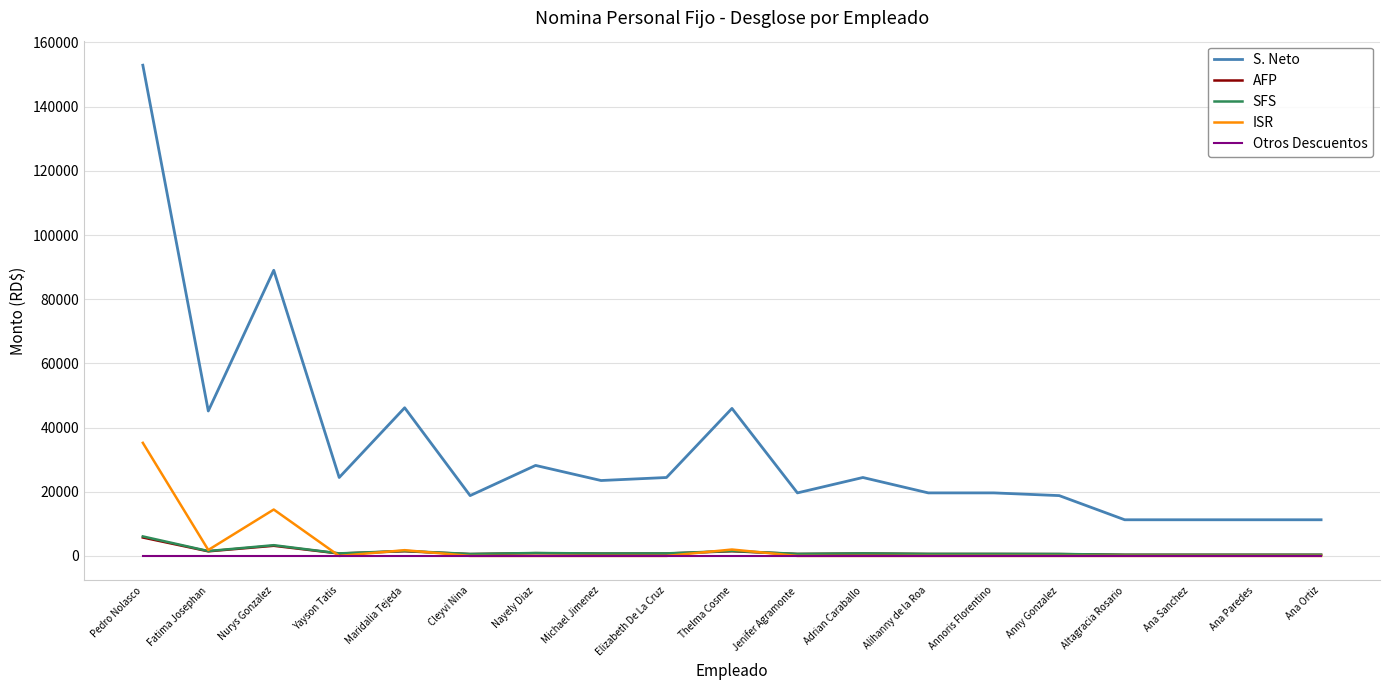

True or false: SFS and S. Neto cross at least once.

False